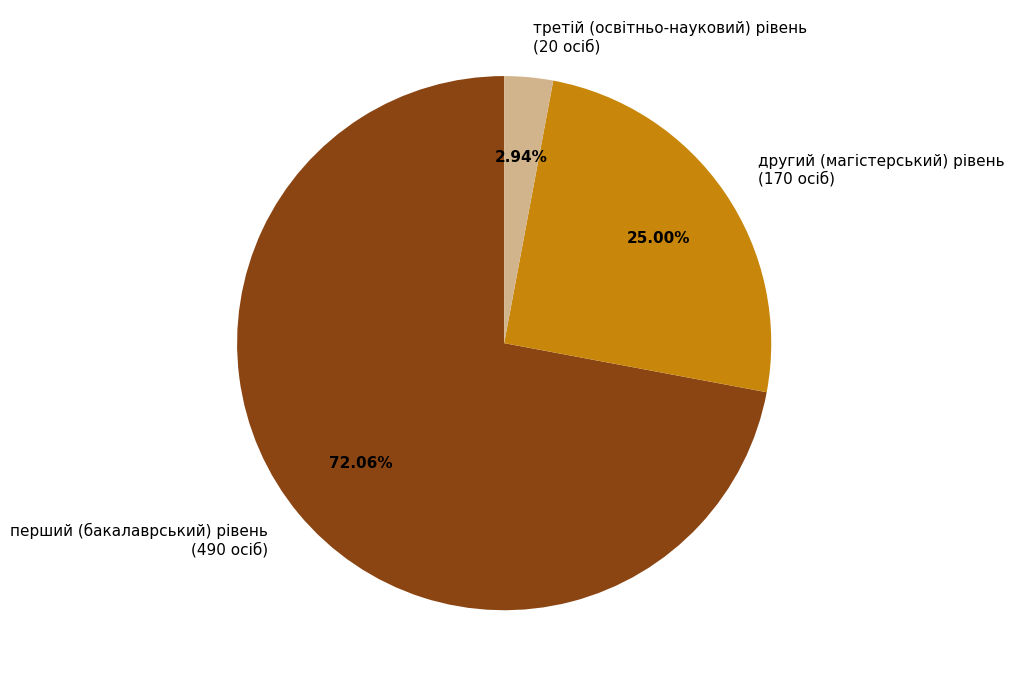

To the nearest percent, what portion does другий (магістерський) рівень represent?

25%